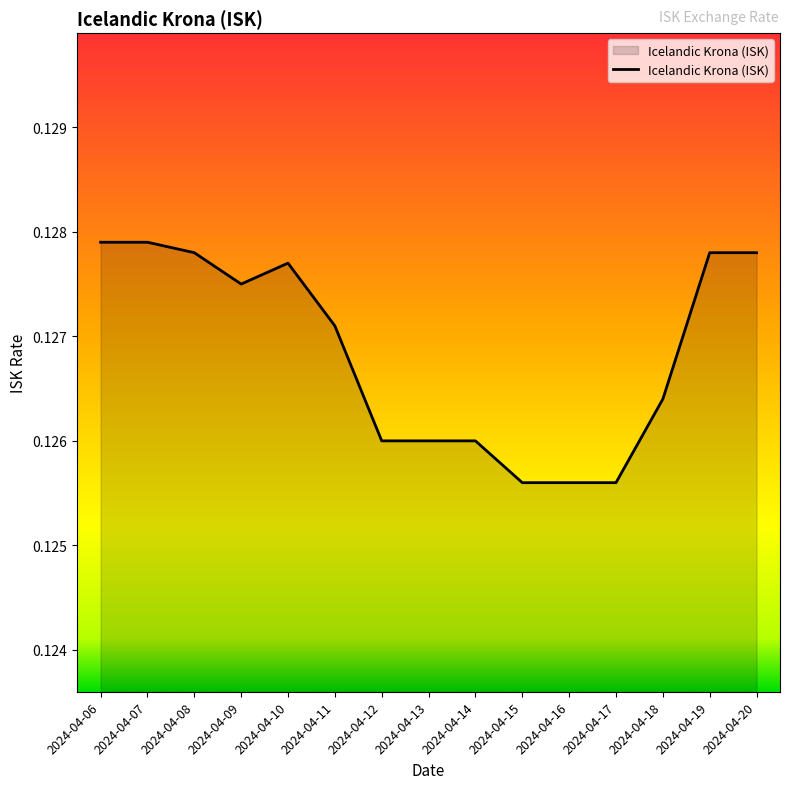

Does the chart display data point markers on the line(s)?

No